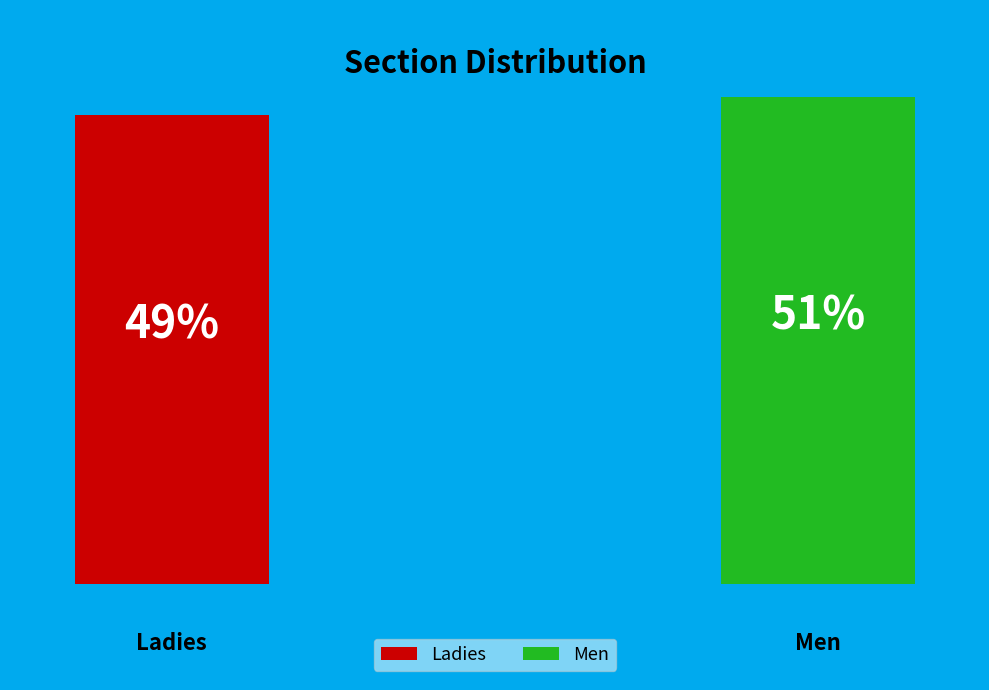

The Ladies slice represents 38% of the pie. True or false?

False